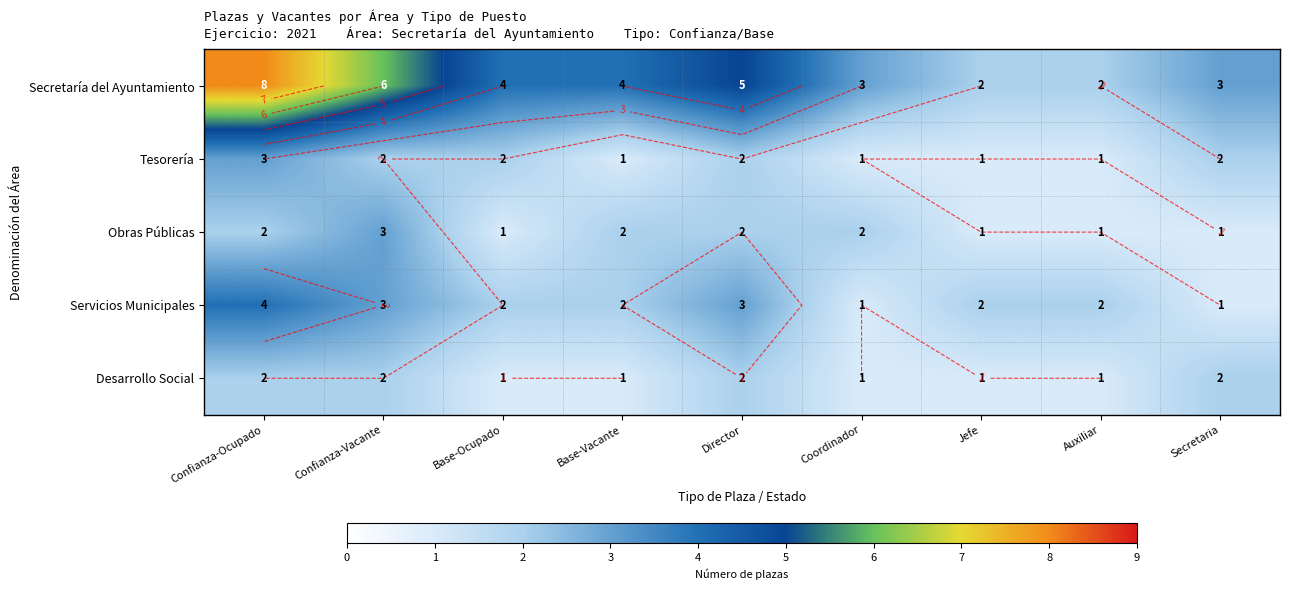

Is the value of Servicios Municipales at Coordinador greater than the value of Obras Públicas at Confianza-Ocupado?

No